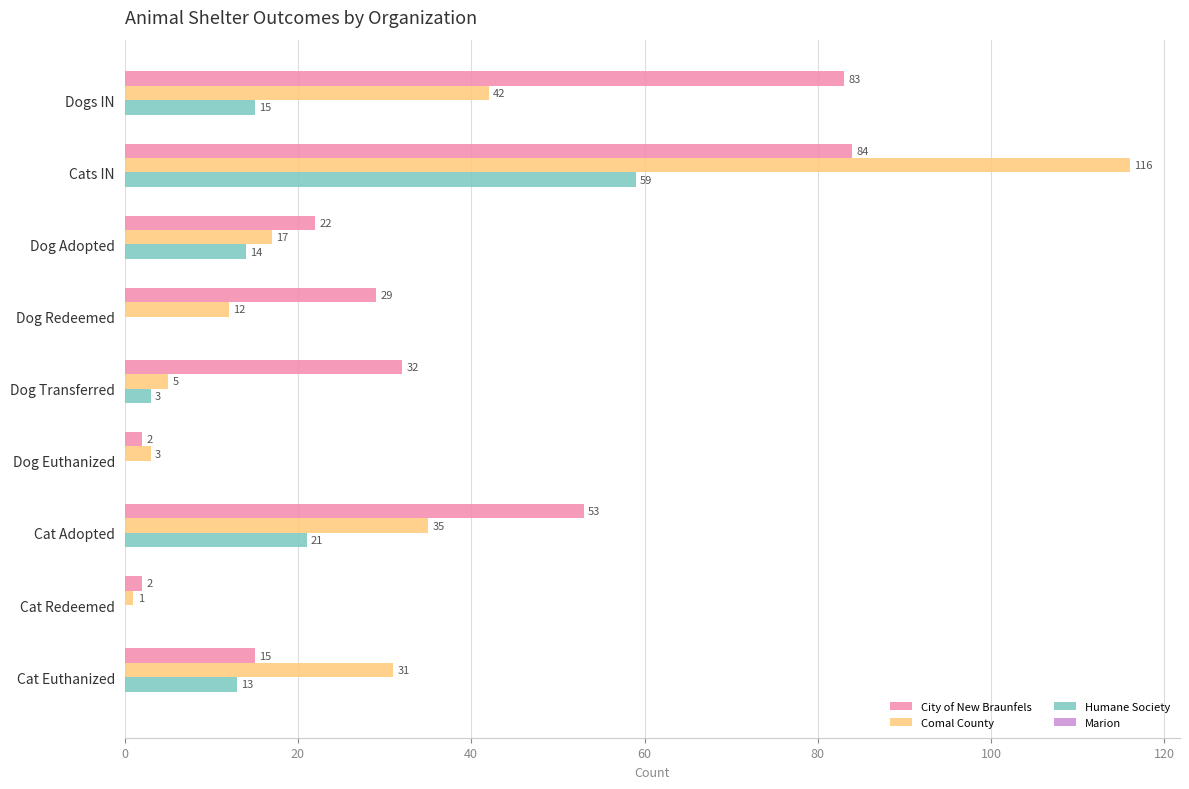

What is the sum of all Comal County values?

262